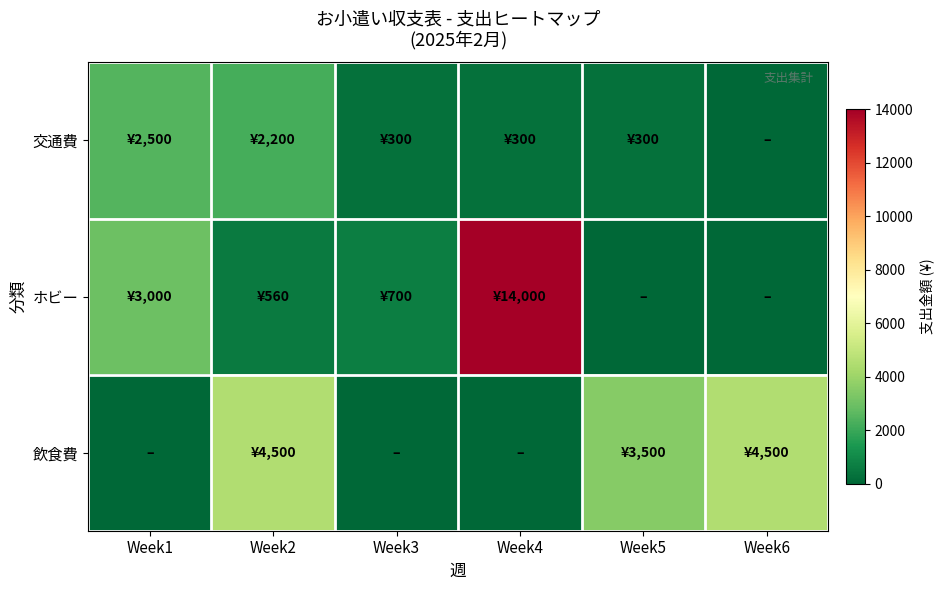

Between Week3 and Week2, which is larger?

Week2